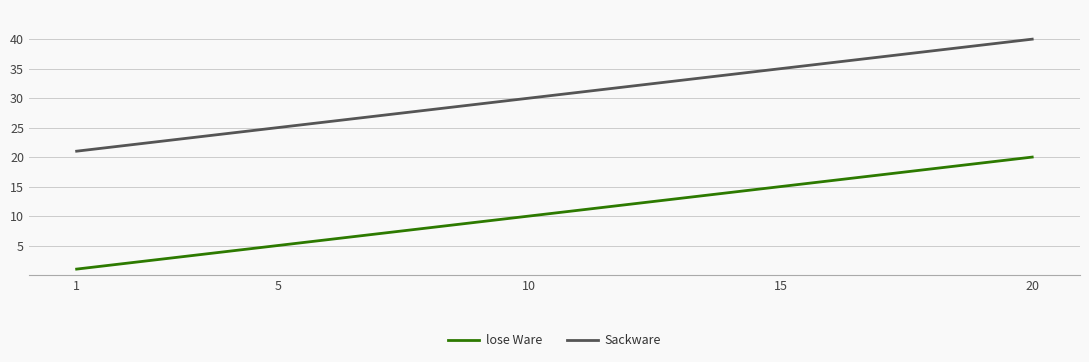

List the series in order of their overall mean, lowest first.

lose Ware, Sackware